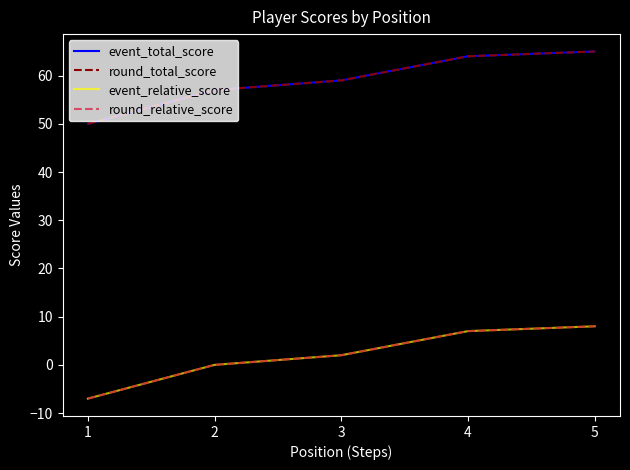

Which series has the largest total across all categories?

event_total_score